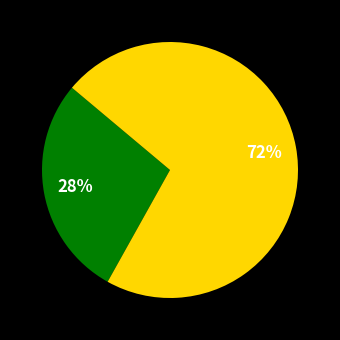

To the nearest percent, what is the average slice percentage?

50%